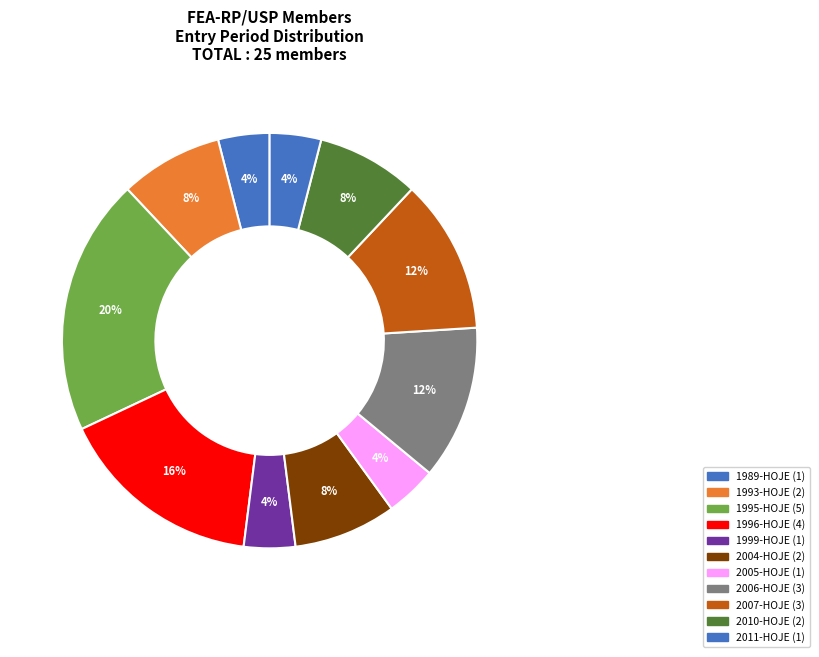

How many slices are in this pie chart?

11